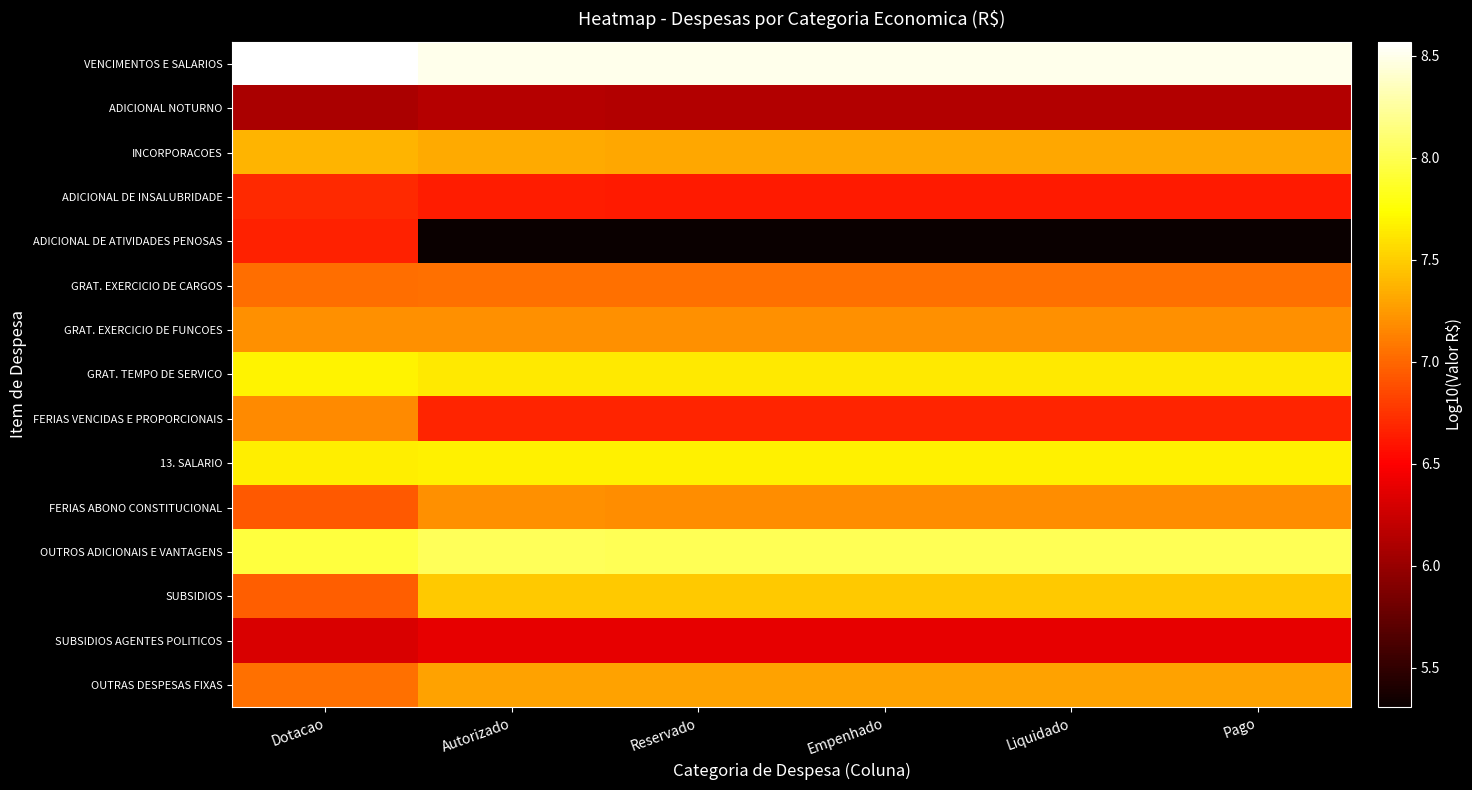

At how many categories does at least one series exceed 8?

6